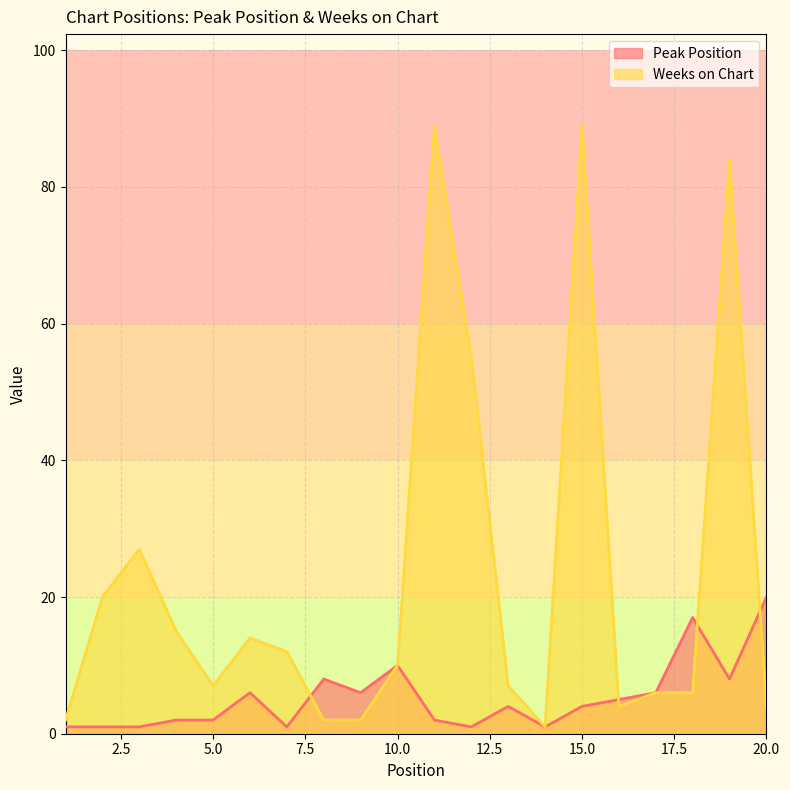

At 13, list the series in order from smallest to largest.

Peak Position, Weeks on Chart